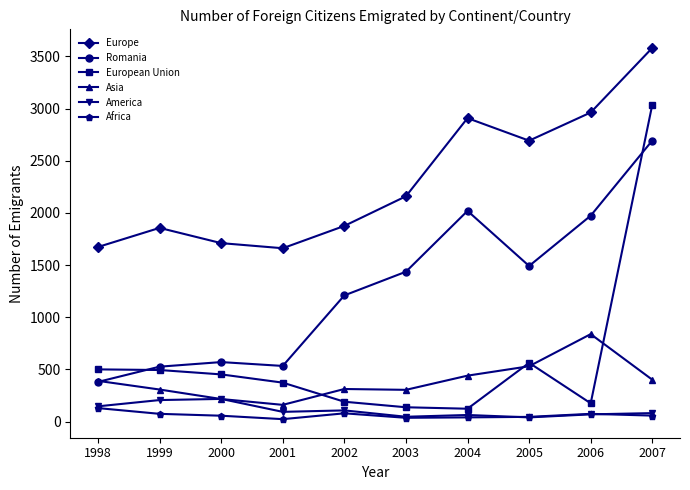

In European Union, how many points are lower than both neighbors (excluding endpoints)?

2